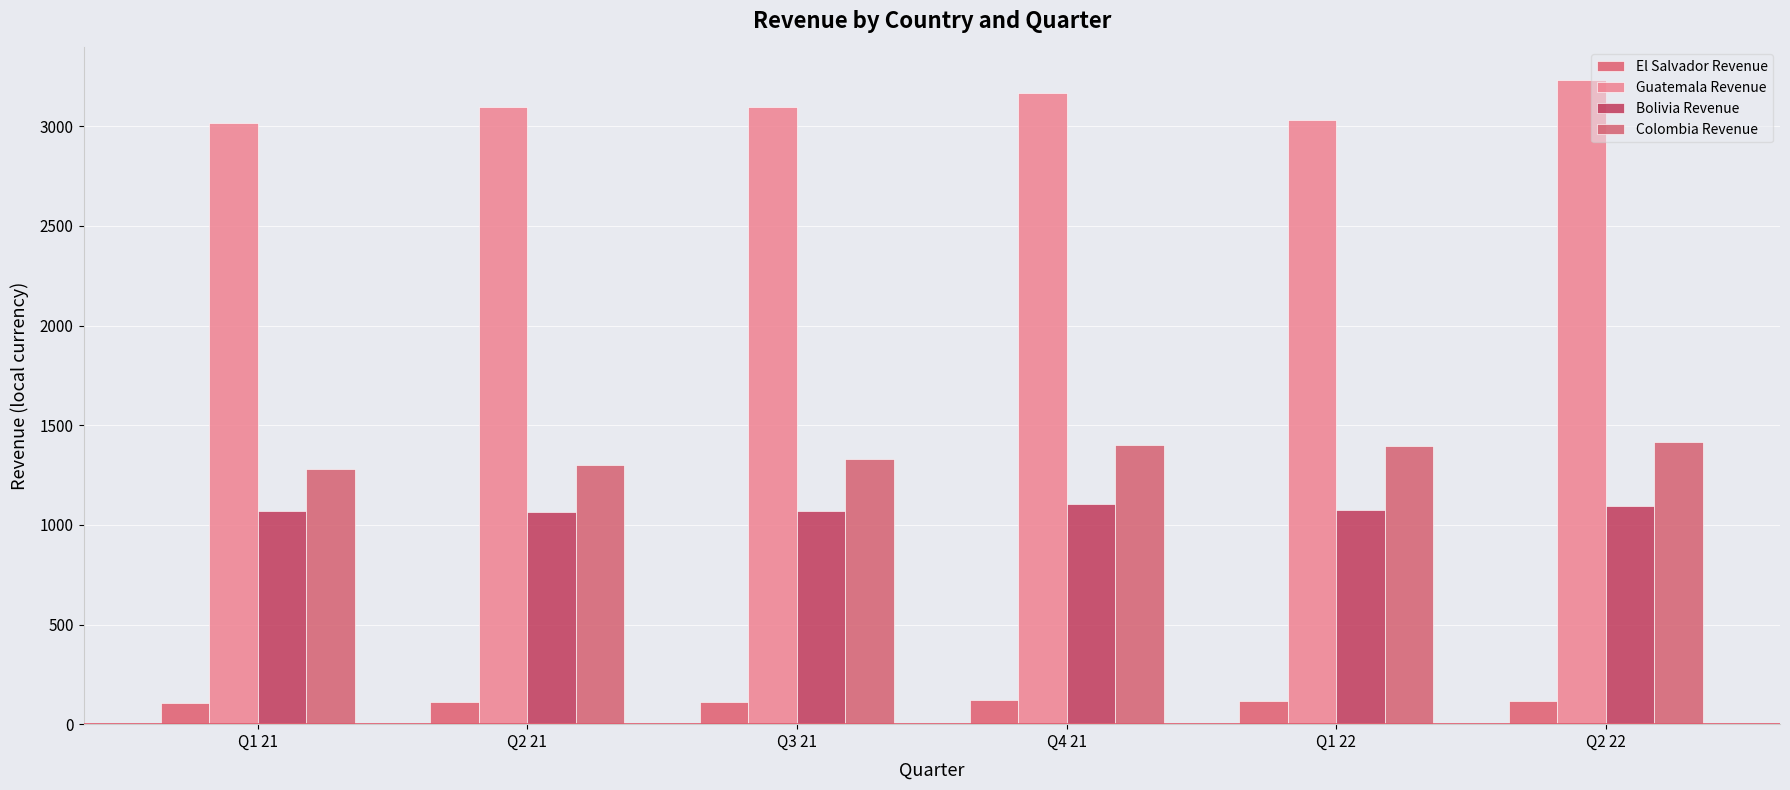

Which series has the largest total across all categories?

Guatemala Revenue